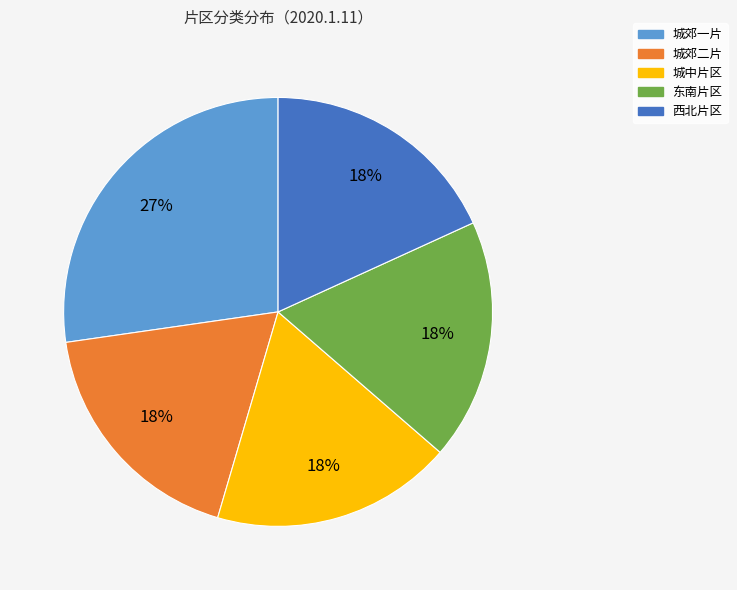

Is there any slice that represents more than half of the pie?

No